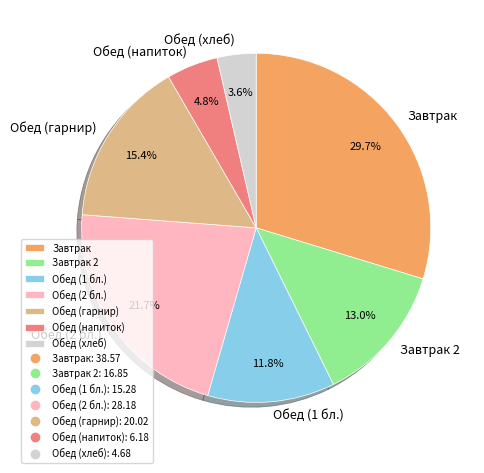

Which slice is the largest?

Завтрак